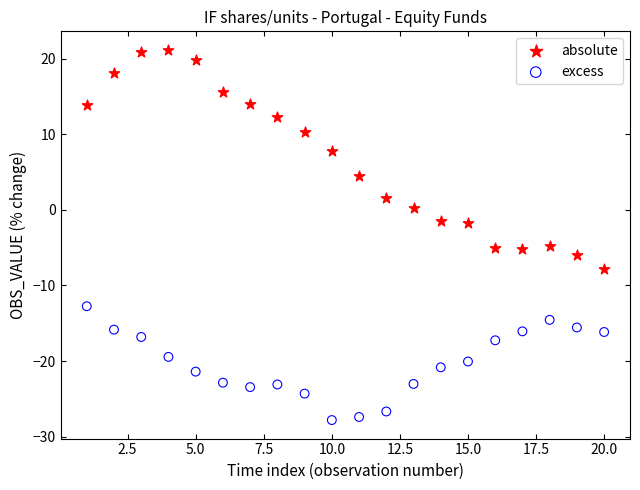

Which series has the widest spread of Y values?

absolute